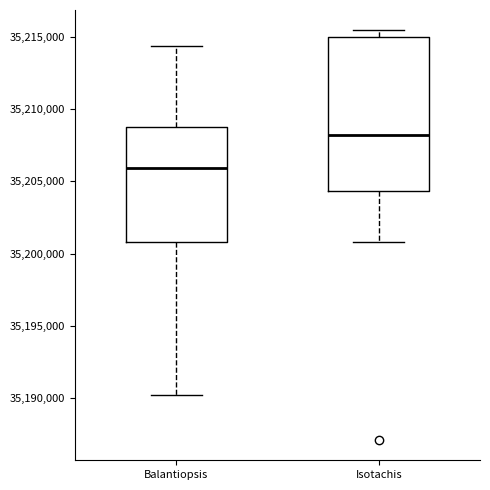

Reading left to right, read every box against the y-axis: the position of its median line, the range the box covers, and the ends of its whiskers. The values are not printed on the chart, so give them approximately, as read against the axis.

Balantiopsis: median 35206000, box 35201000 to 35208500, whiskers 35190000 to 35214500
Isotachis: median 35208000, box 35204500 to 35215000, whiskers 35201000 to 35215500